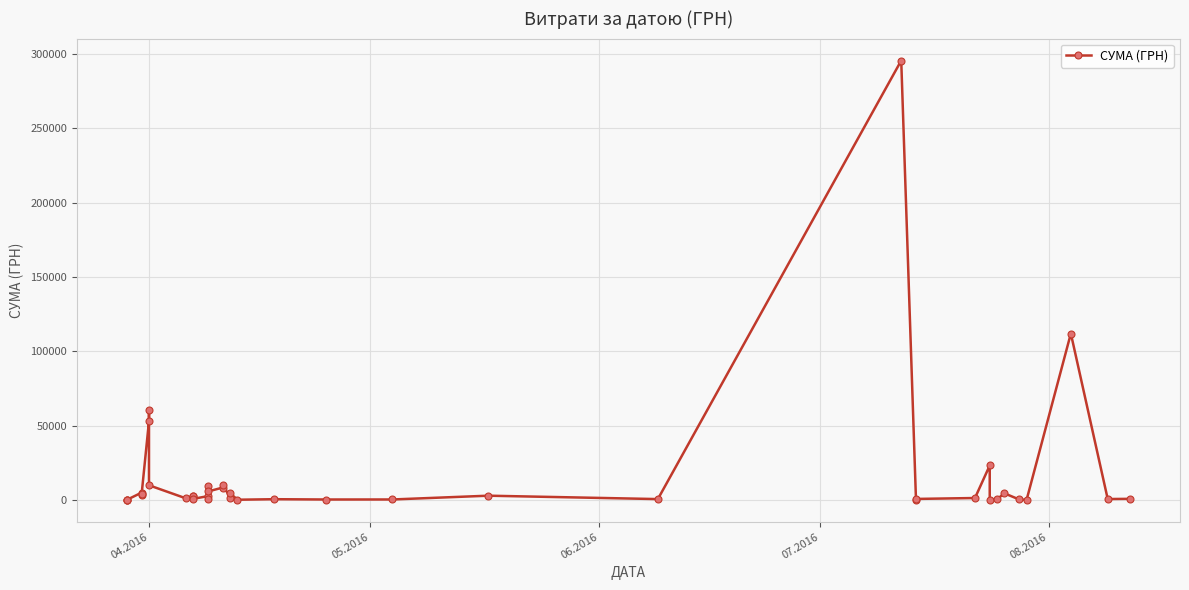

How many values are below 1592?

20